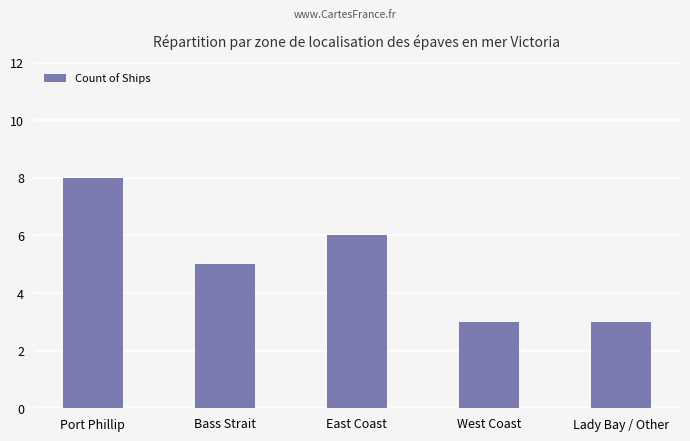

What is the difference between the values at Port Phillip and West Coast?

5